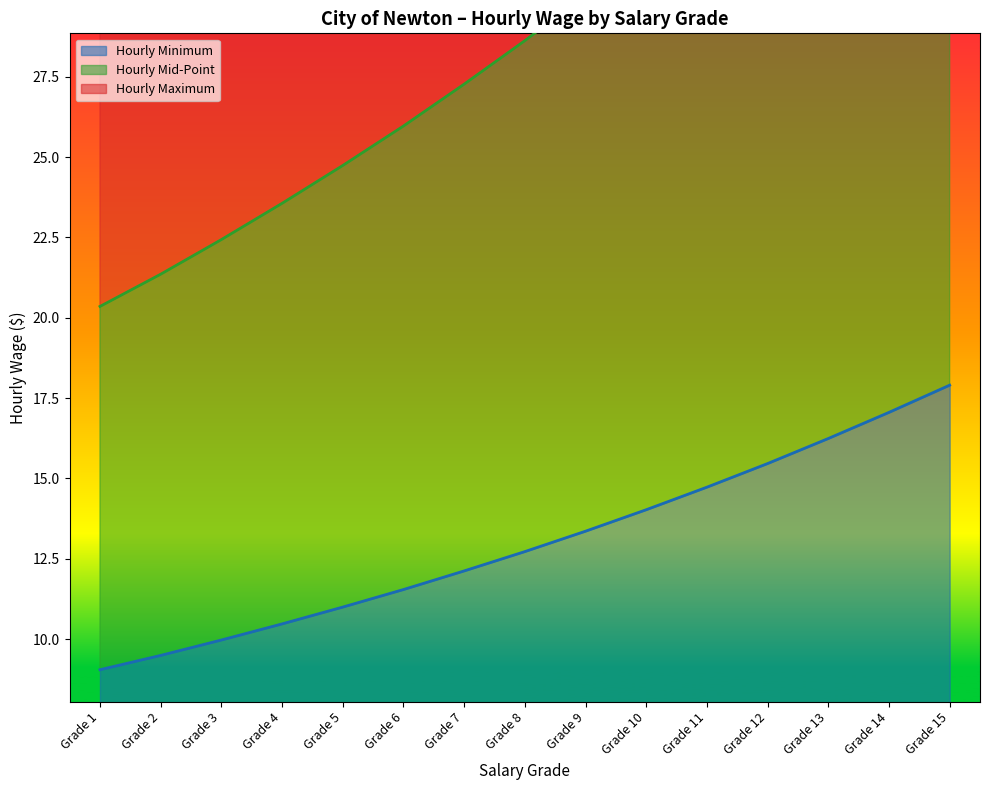

True or false: Hourly Minimum has a value of 10.0 at Grade 3.

True